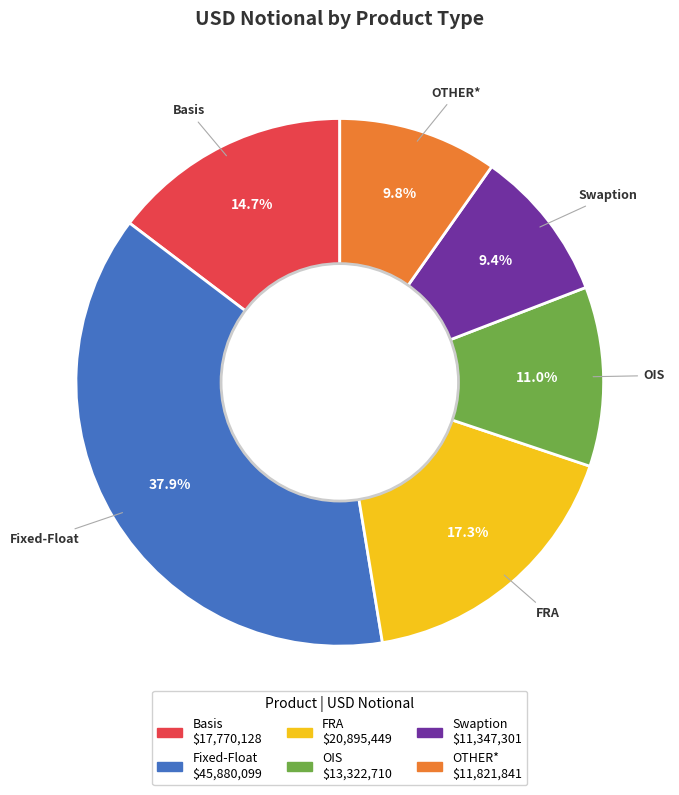

How many segments does this pie chart have?

6